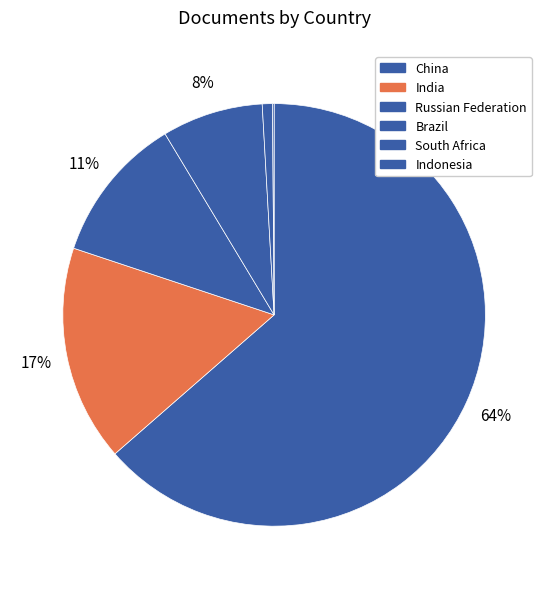

Does China account for over 50% of the chart?

Yes